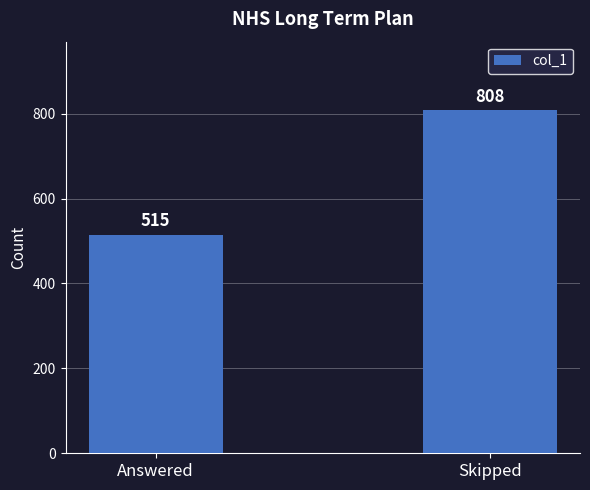

At which category does the chart reach its minimum across all series?

Answered